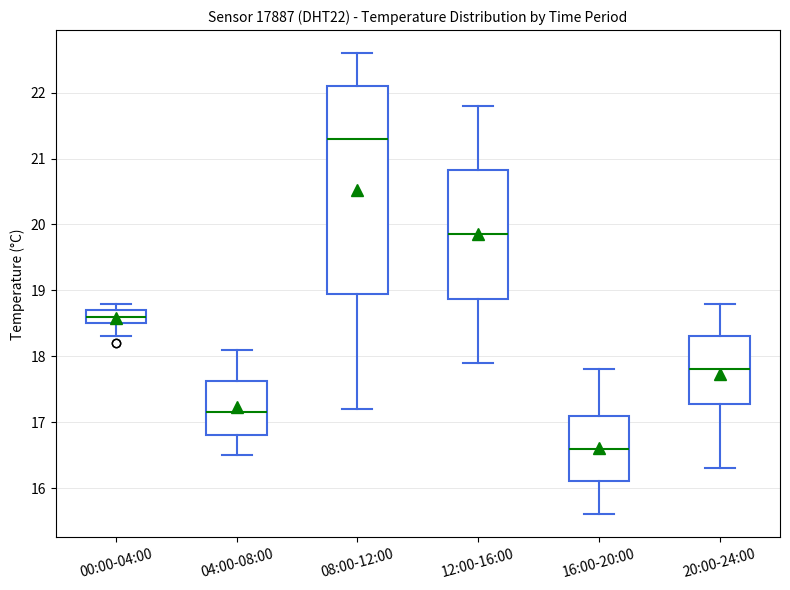

Reading left to right, transcribe this box plot: for each box, give where its median line is, the range the box spans, and where its two whiskers end, as read against the y-axis. The values are not printed on the chart, so give them approximately, as read against the axis.

00:00-04:00: median 18.6, box 18.5 to 18.7, whiskers 18.3 to 18.8
04:00-08:00: median 17.2, box 16.8 to 17.6, whiskers 16.5 to 18.1
08:00-12:00: median 21.3, box 19.0 to 22.1, whiskers 17.2 to 22.6
12:00-16:00: median 19.9, box 18.9 to 20.8, whiskers 17.9 to 21.8
16:00-20:00: median 16.6, box 16.1 to 17.1, whiskers 15.6 to 17.8
20:00-24:00: median 17.8, box 17.3 to 18.3, whiskers 16.3 to 18.8